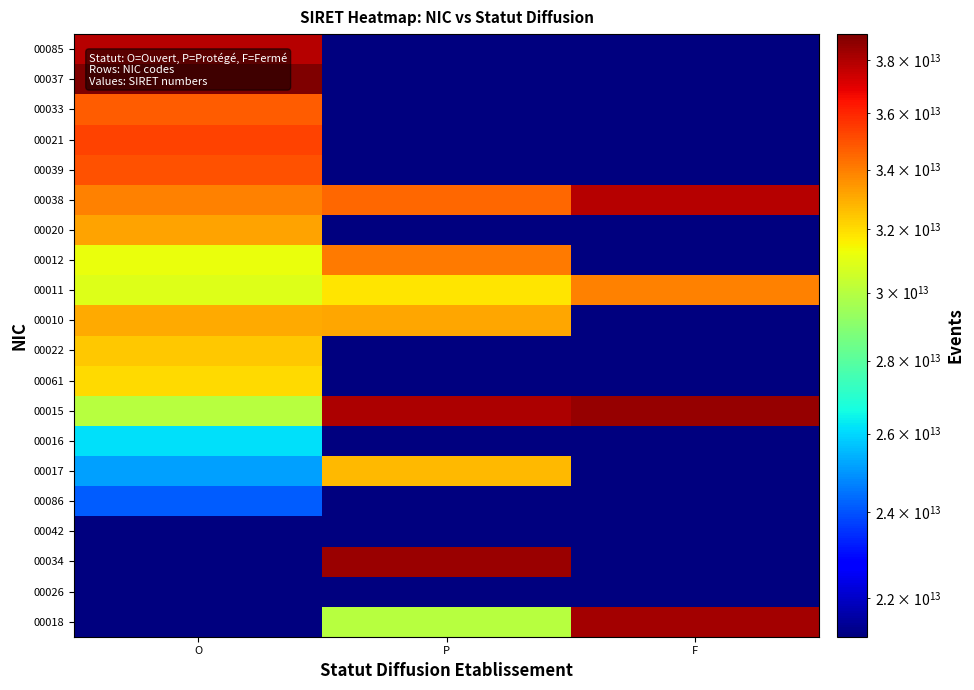

Rank the series by their maximum value, from lowest to highest.

00026, 00042, 00086, 00016, 00061, 00022, 00017, 00010, 00020, 00011, 00012, 00033, 00039, 00021, 00038, 00085, 00018, 00034, 00015, 00037